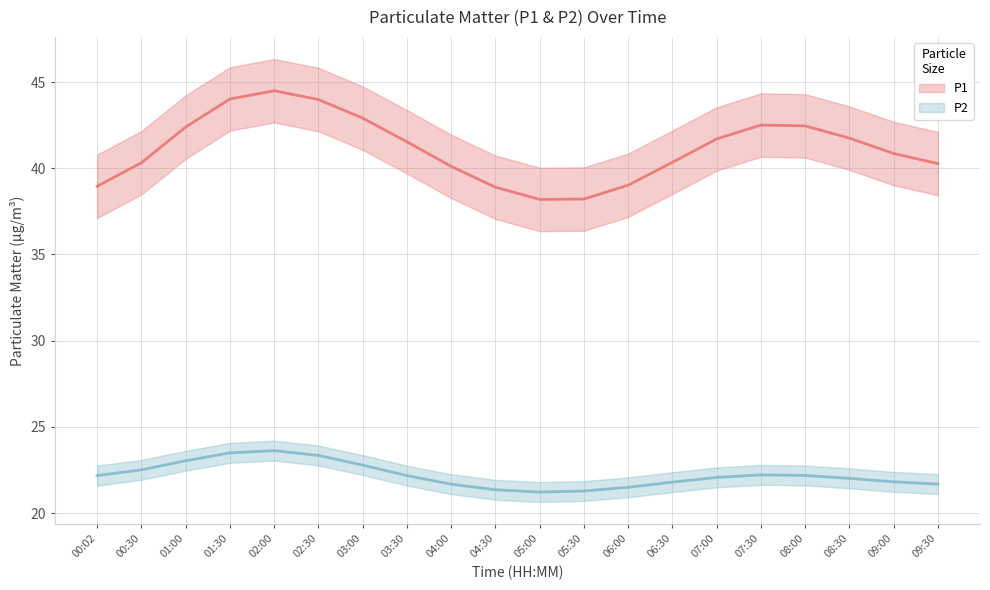

Which series has the widest spread of values?

P1